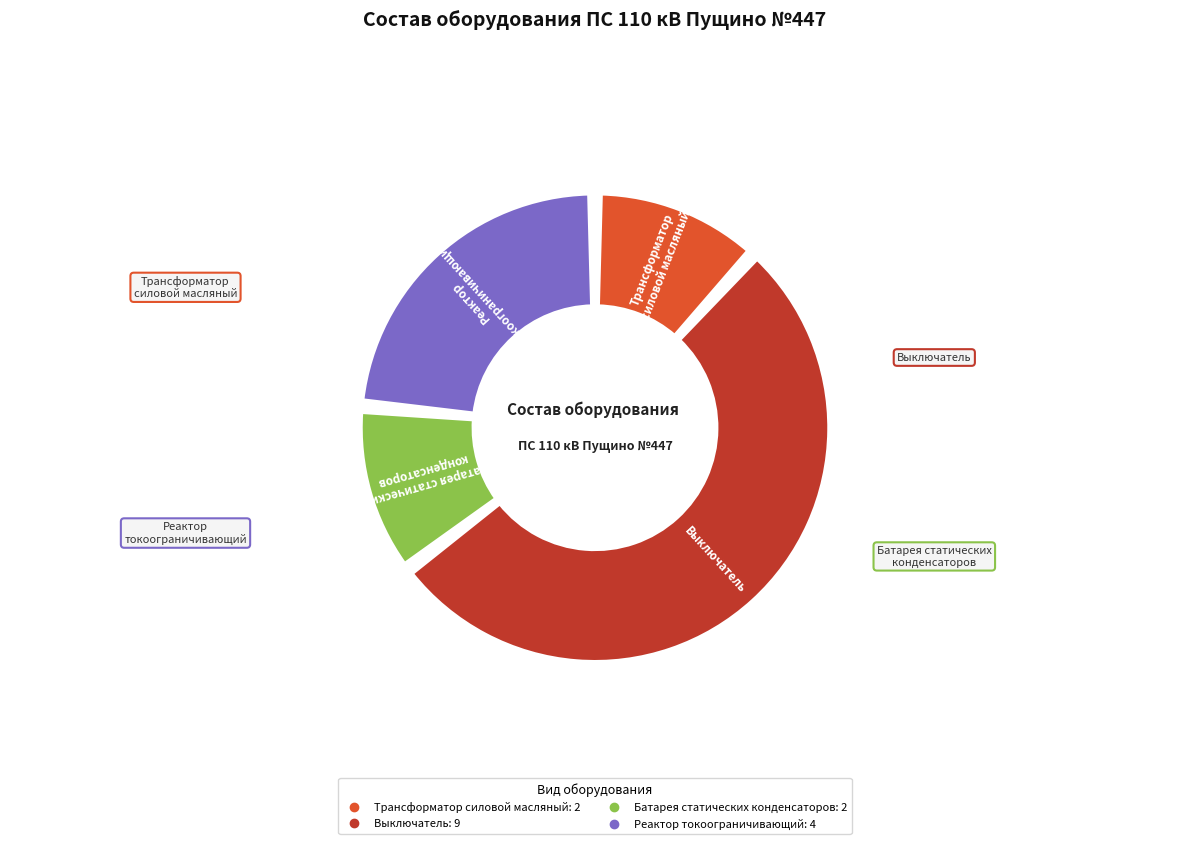

What percentage is NOT represented by Выключатель?

47.1%